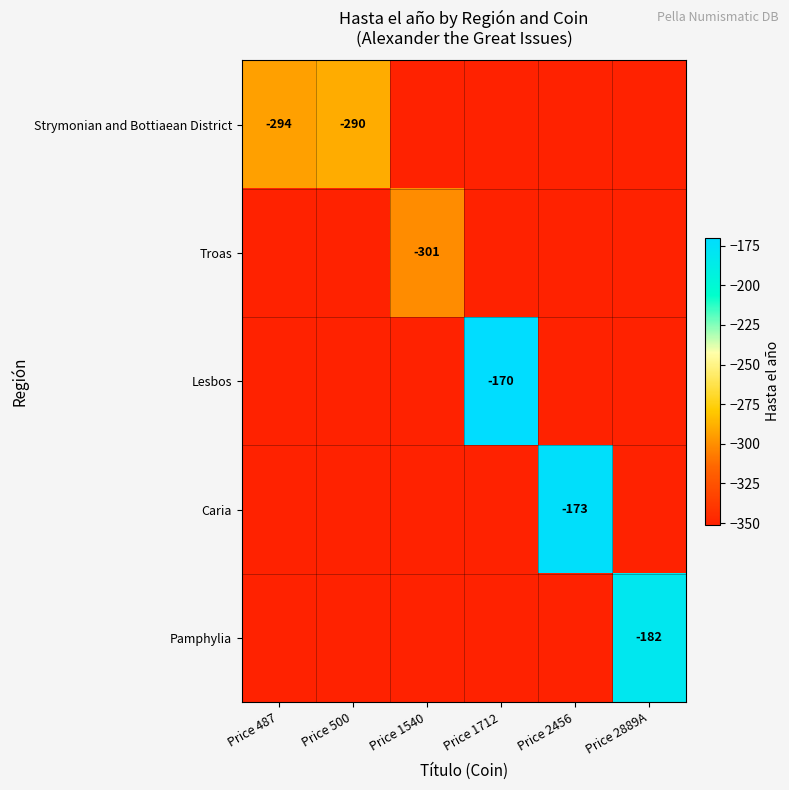

True or false: Strymonian and Bottiaean District has a value of -488 at Price 500.

False